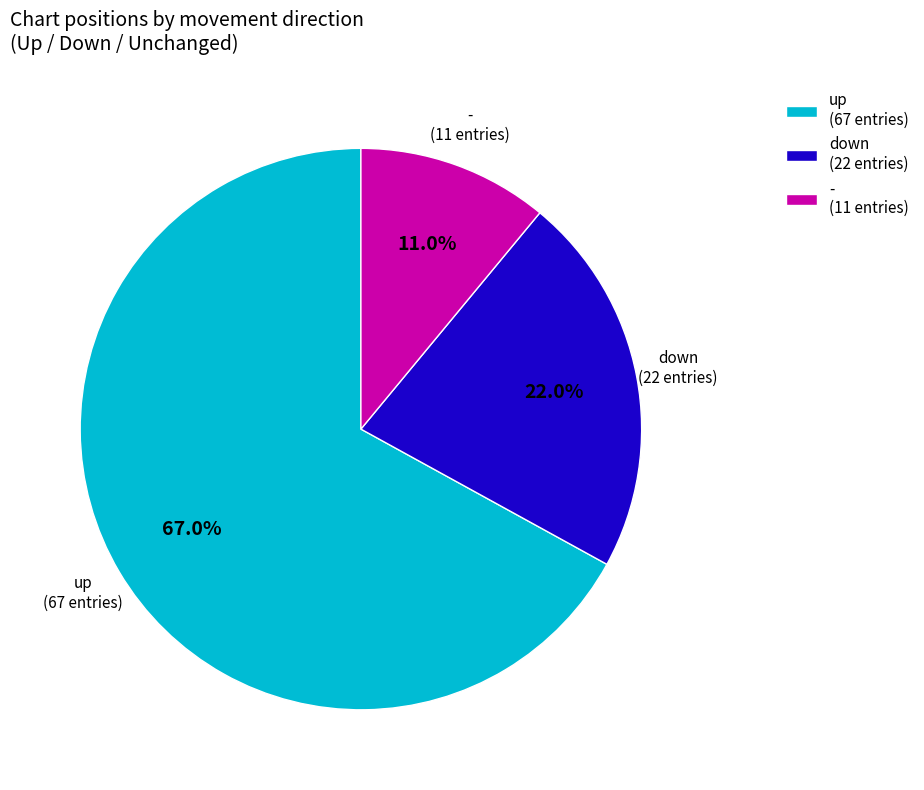

Does up represent more than half of the total?

Yes